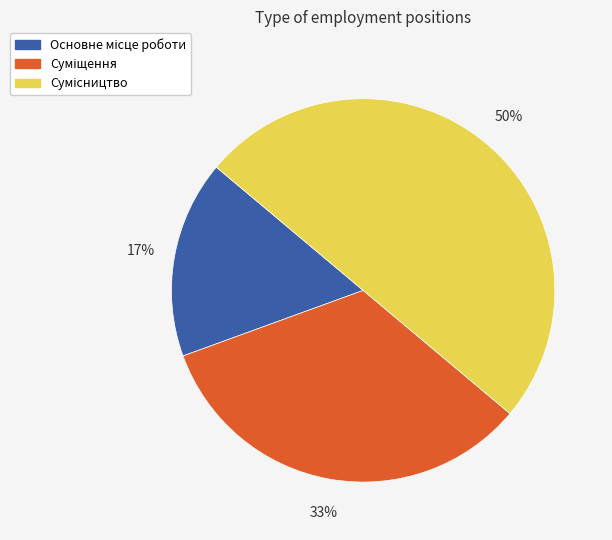

To the nearest percent, what is the difference between the largest and smallest slice percentages?

33%